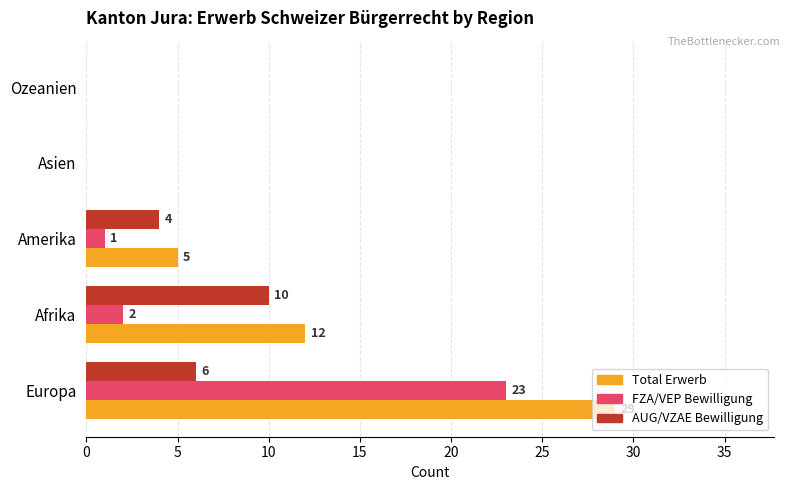

Which series has the largest total across all categories?

Total Erwerb